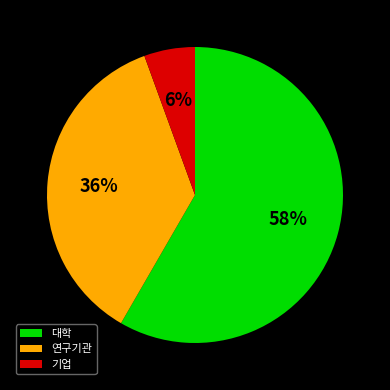

Is the sum of 대학 and 연구기관 greater than half?

Yes